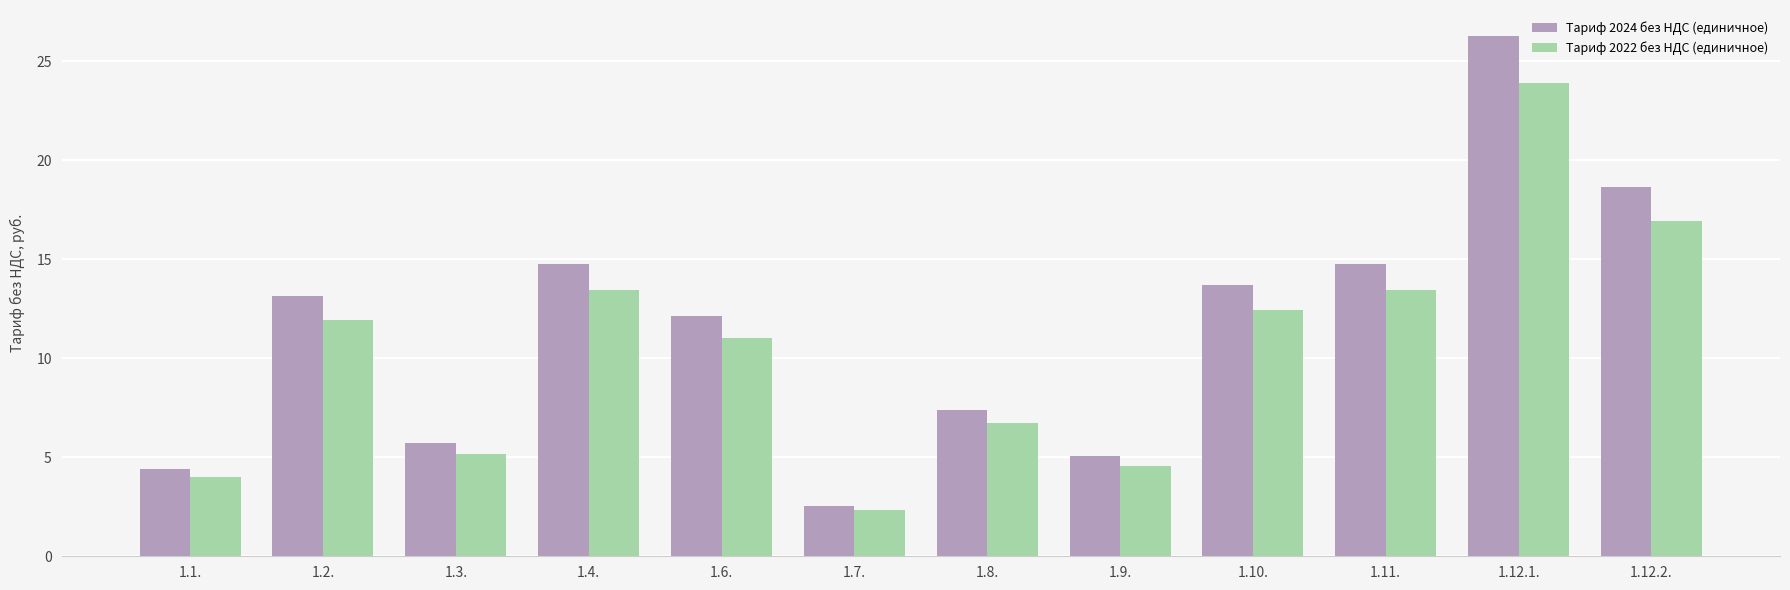

What is the total value across all series at 1.12.2.?

35.6